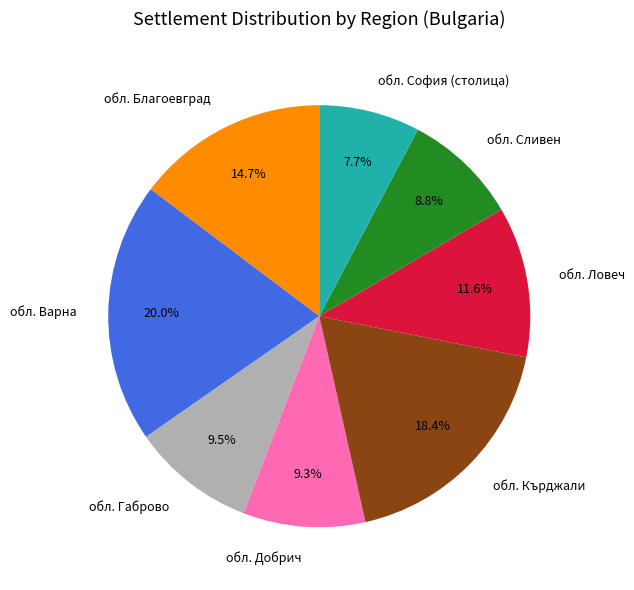

Which slice is the smallest?

обл. София (столица)